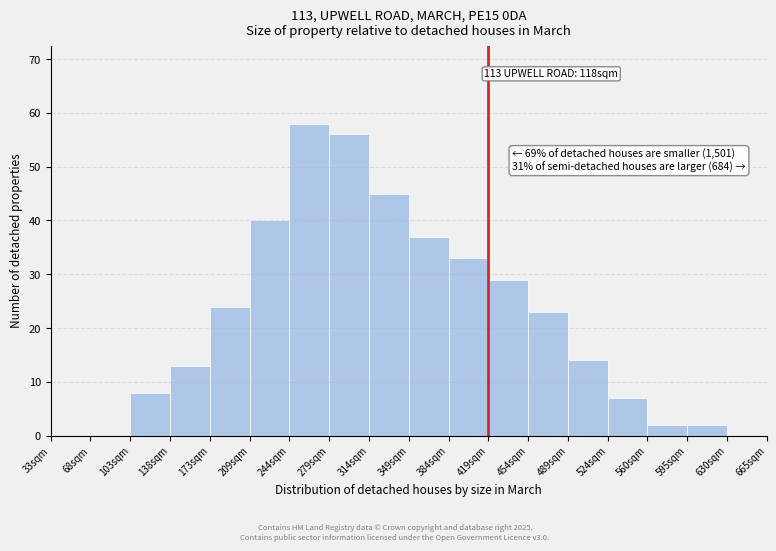

Reading left to right, extract all data points from this chart.

33sqm=0	68sqm=0	103sqm=8	138sqm=13	173sqm=24	209sqm=40	244sqm=58	279sqm=56	314sqm=45	349sqm=37	384sqm=33	419sqm=29	454sqm=23	489sqm=14	524sqm=7	560sqm=2	595sqm=2	630sqm=0